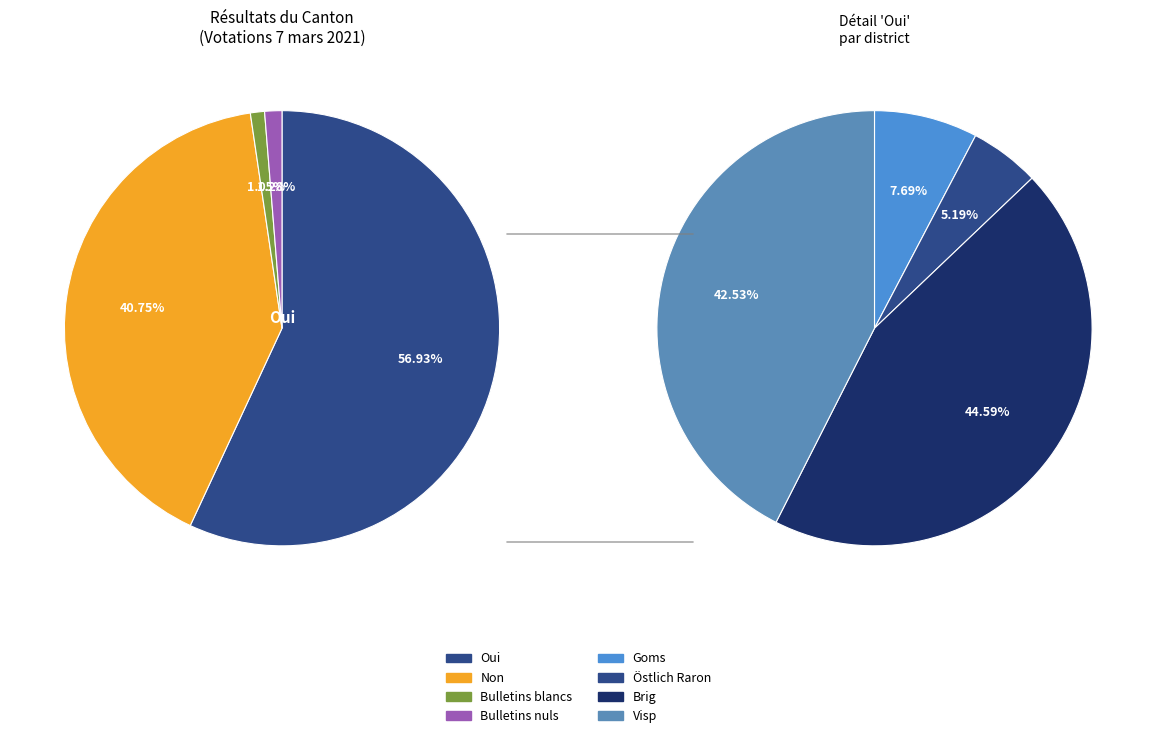

To the nearest percent, what portion does Oui represent?

57%